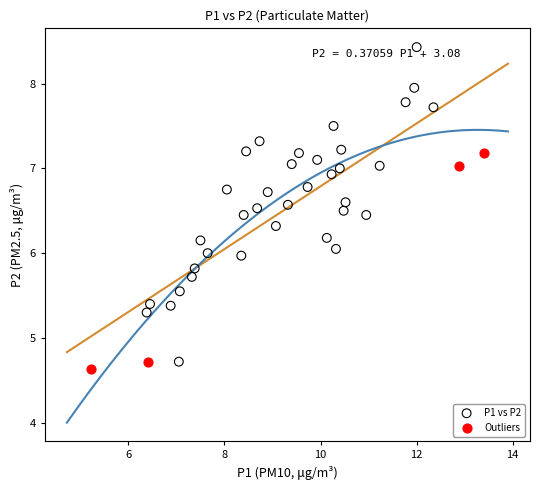

Which series reaches the maximum Y coordinate?

P1 vs P2